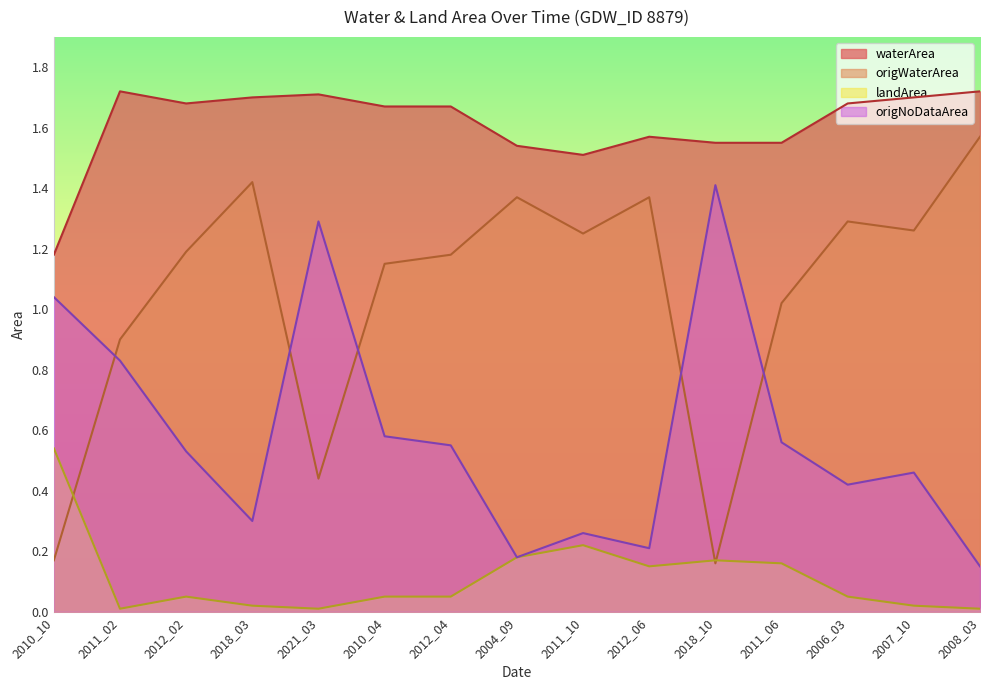

At which category does origWaterArea reach its first local valley?

2021_03